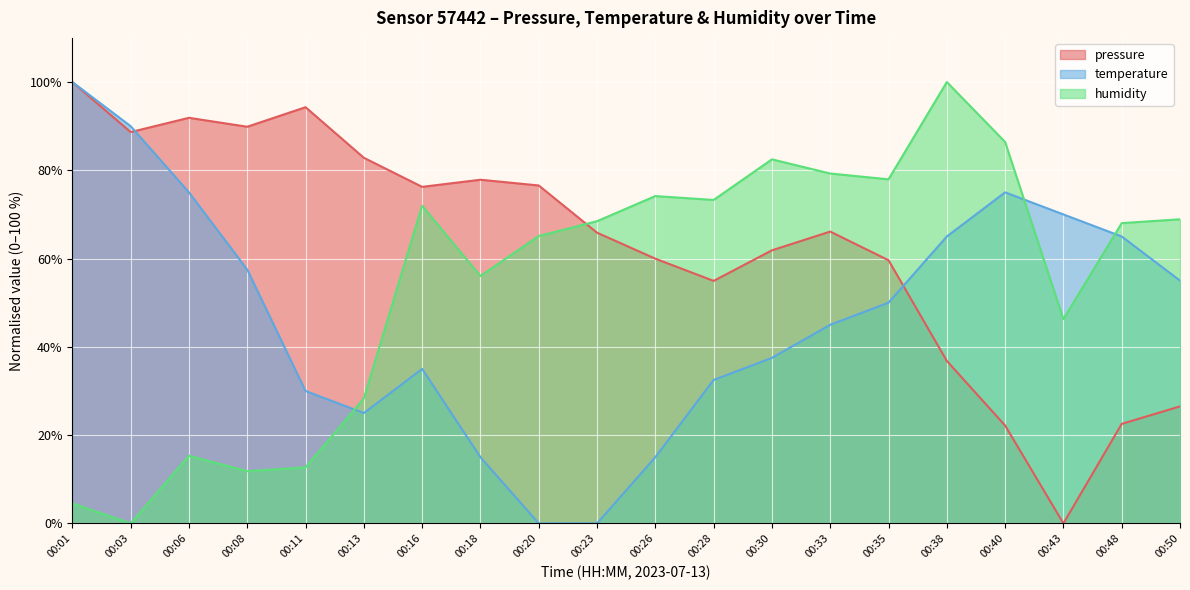

What is the difference between the maximum and minimum values in the pressure series?

100.0